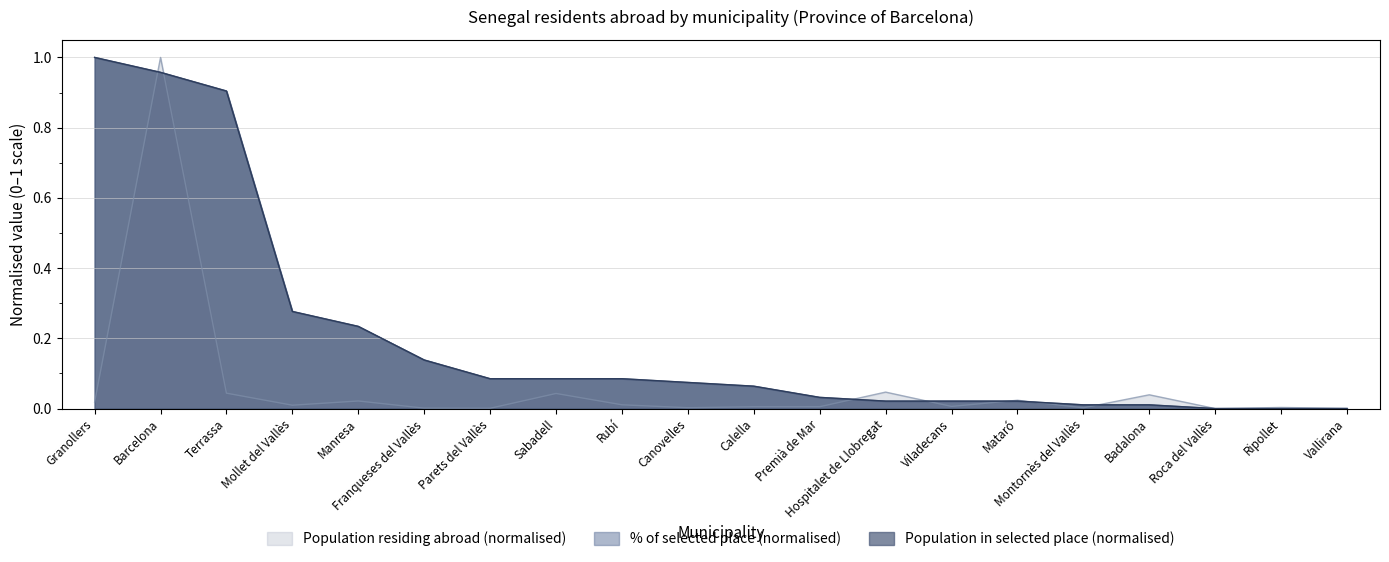

What is the difference between the Population in selected place (count) values at Terrassa and Vallirana?

0.9